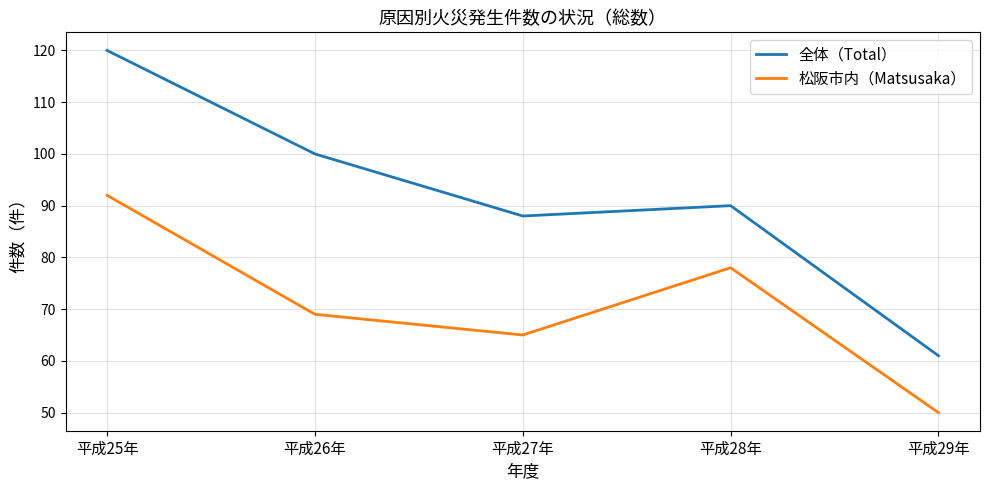

Which series has the largest total across all categories?

全体（Total）